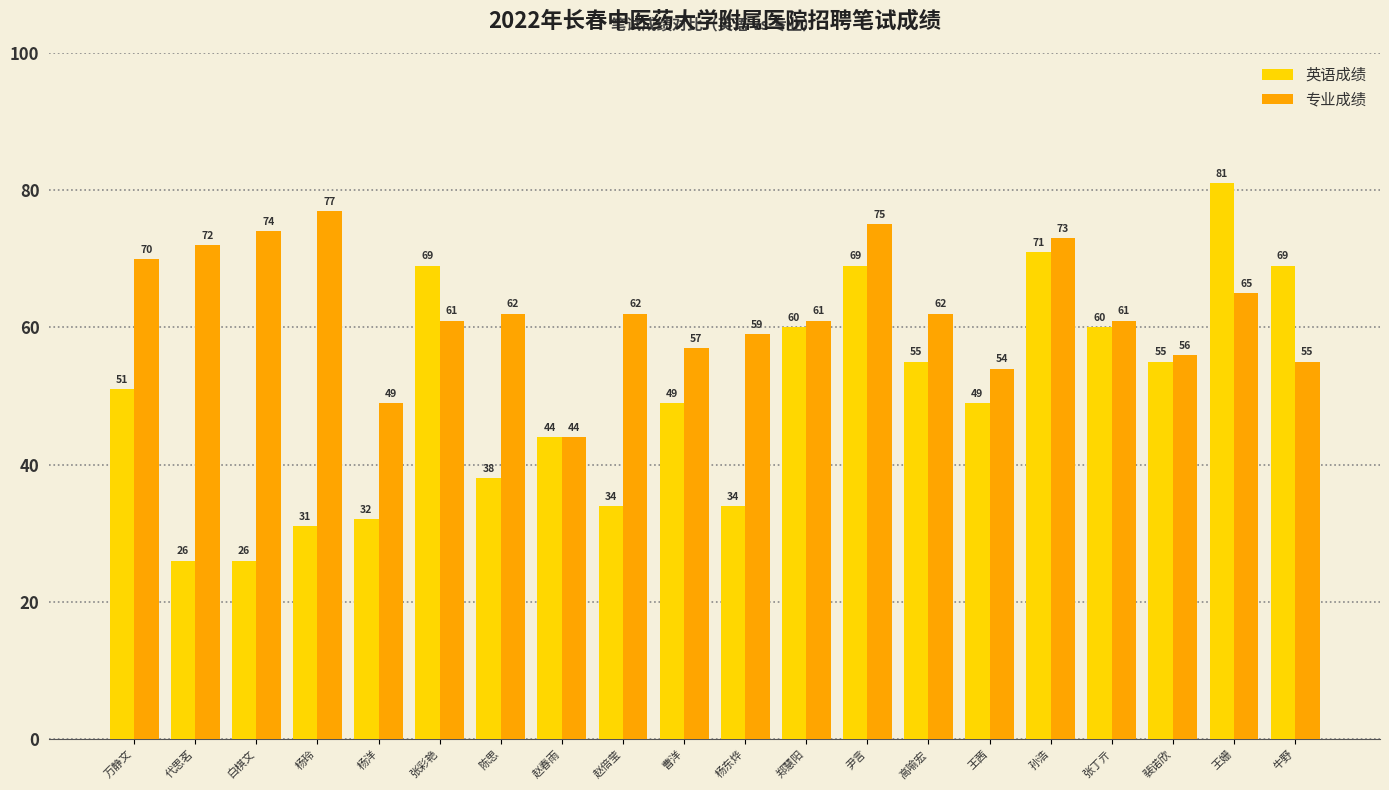

Is the value of 英语成绩 at 张丁亓 greater than the value of 专业成绩 at 高喻宏?

No